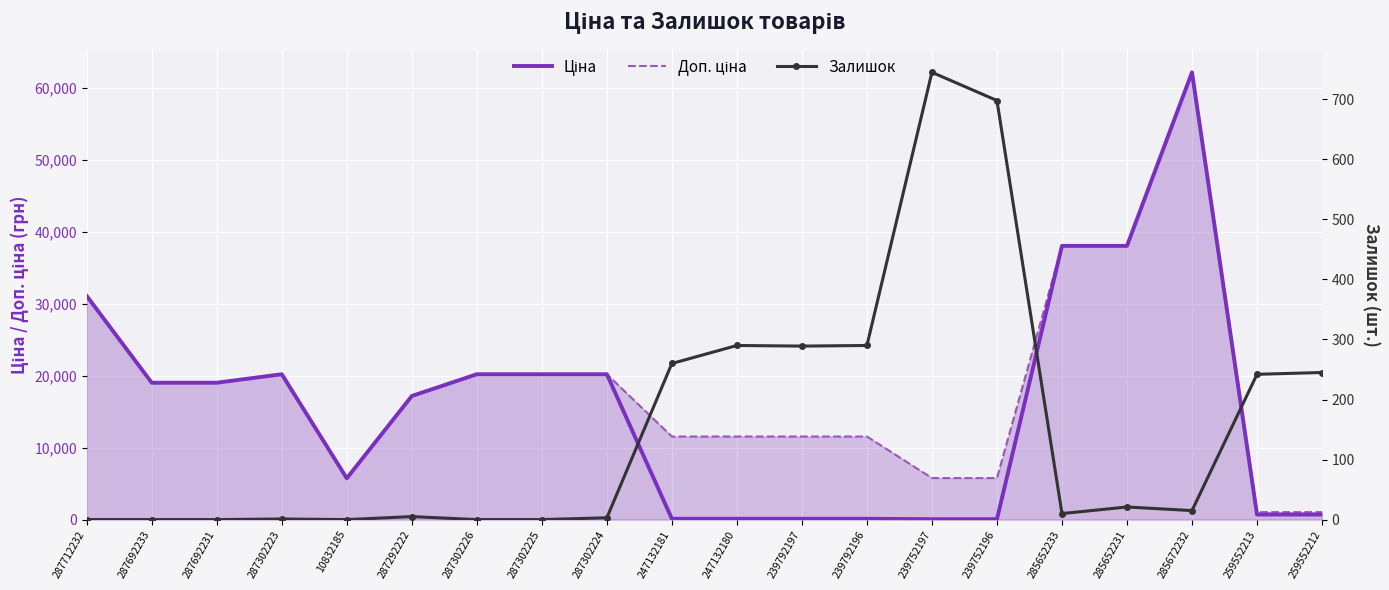

How many lines are shown in the chart?

3